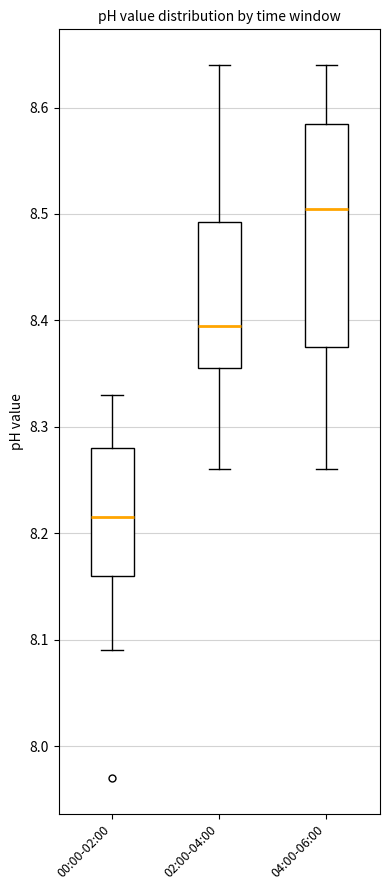

Reading left to right, transcribe this box plot: for each box, give where its median line is, the range the box spans, and where its two whiskers end, as read against the y-axis. The values are not printed on the chart, so give them approximately, as read against the axis.

00:00-02:00: median 8.22, box 8.16 to 8.28, whiskers 8.09 to 8.33
02:00-04:00: median 8.40, box 8.36 to 8.49, whiskers 8.26 to 8.64
04:00-06:00: median 8.51, box 8.38 to 8.59, whiskers 8.26 to 8.64